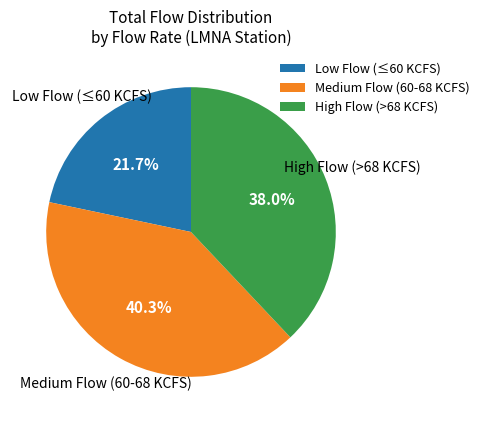

How many slices are in this pie chart?

3